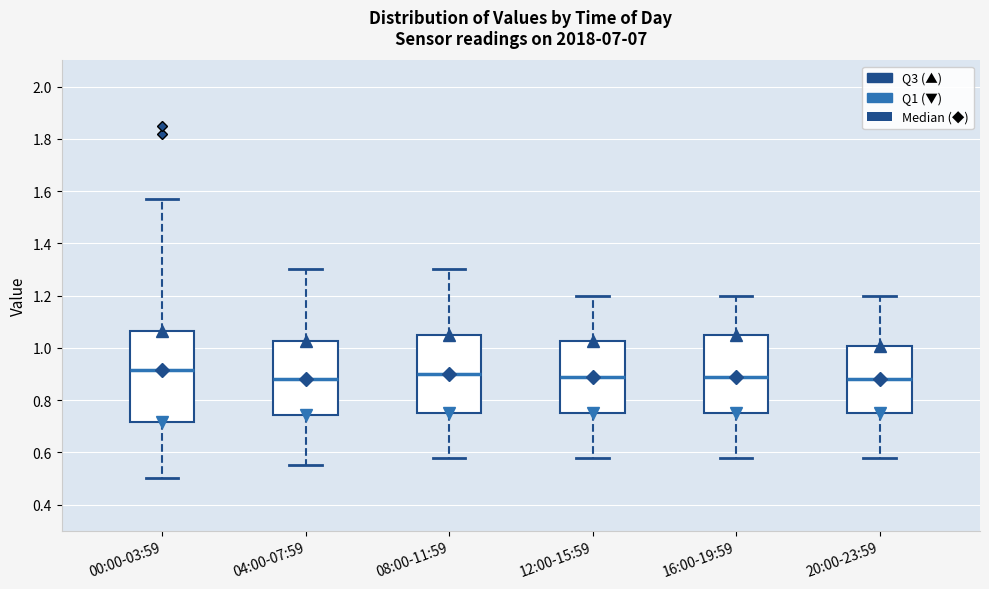

Where is the upper edge of the box for 08:00-11:59 on the y-axis? The values are not printed on the chart, so give them approximately, as read against the axis.

1.06